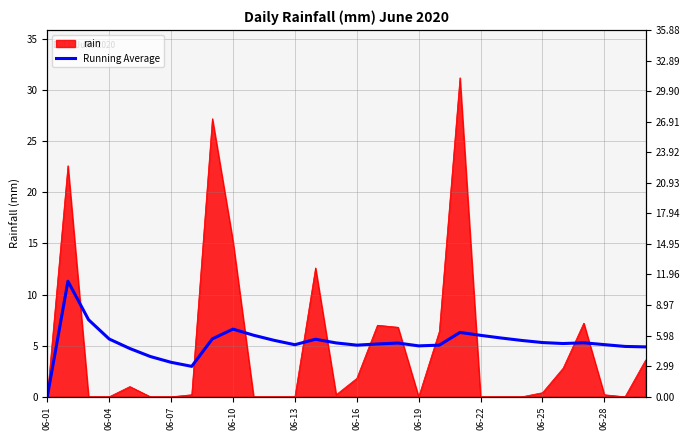

Does the chart have visible grid lines?

Yes